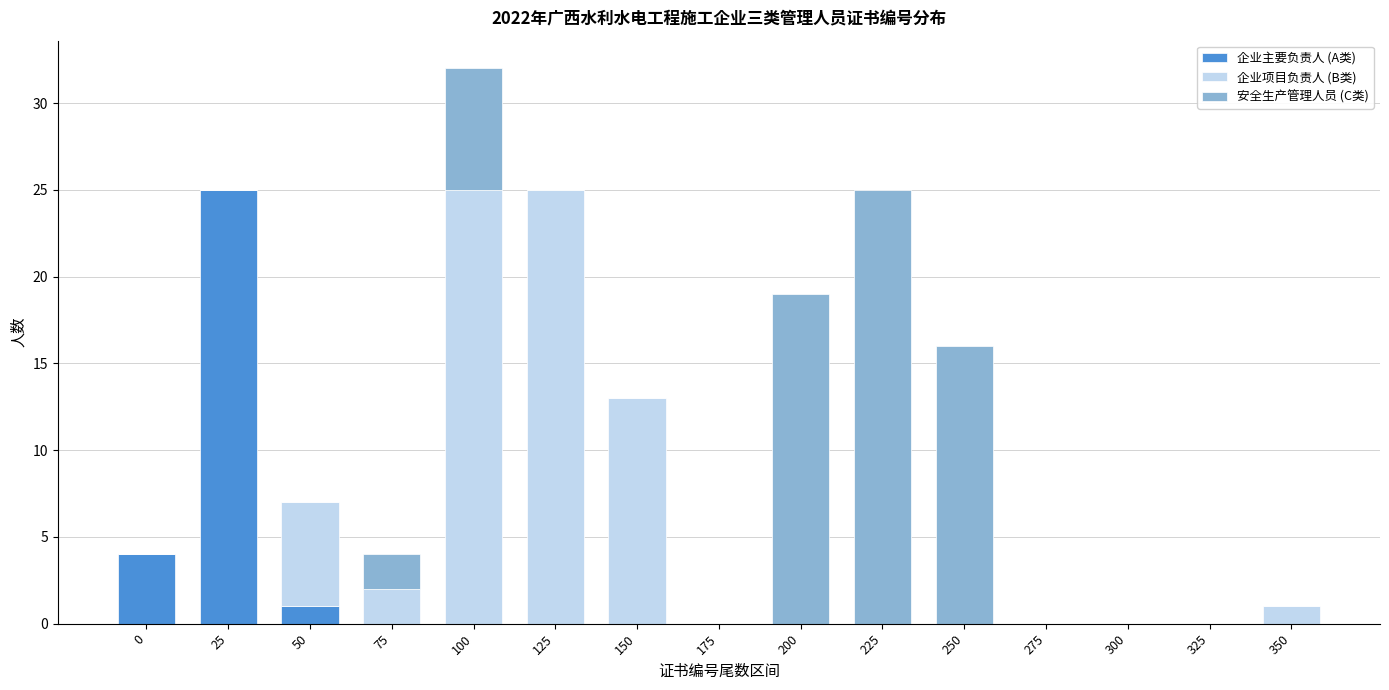

Is it true that 企业主要负责人 (A类) equals 0 at 125?

True